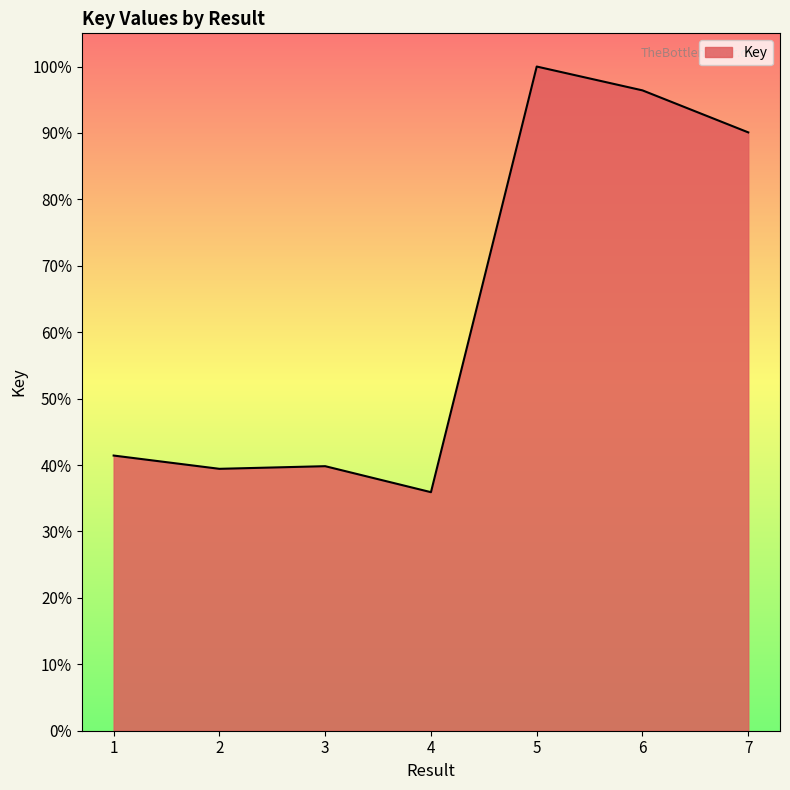

Which label corresponds to the smallest value in the chart?

4